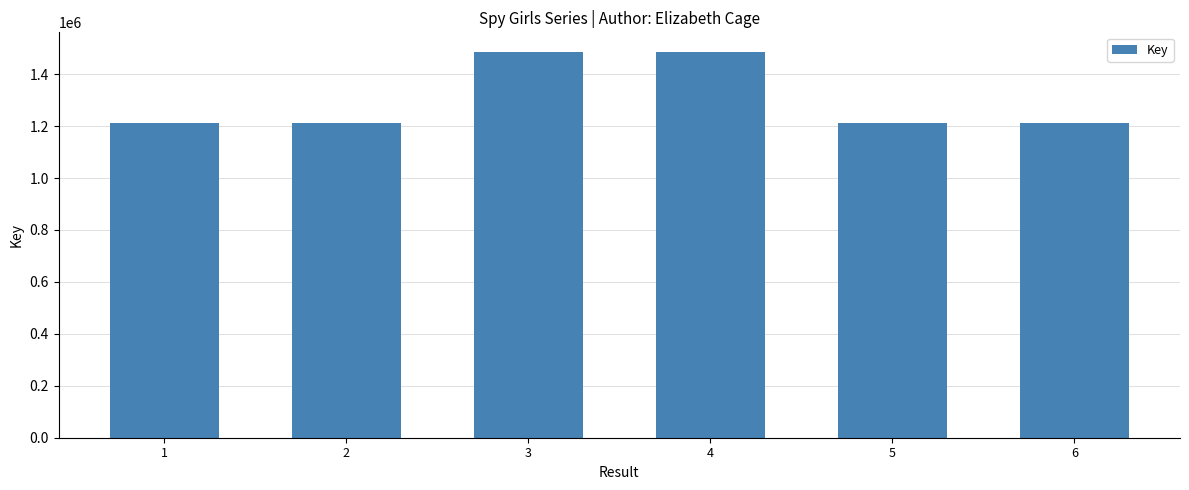

Is it true that the value at 5 is 2090604?

False